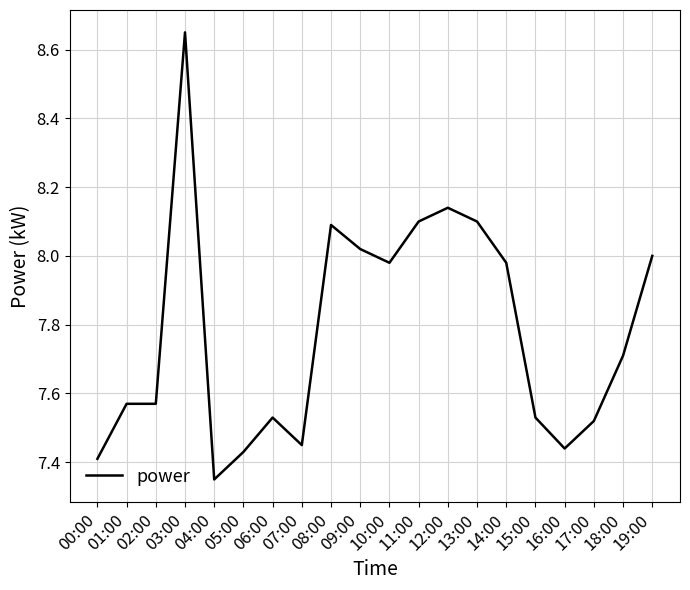

What is the sum of the values at 10:00 and 08:00?

16.1